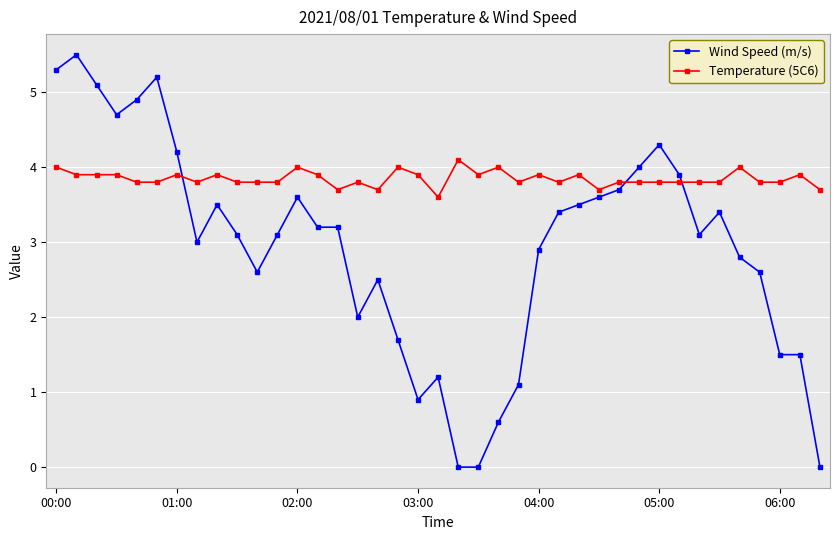

What is the minimum value for Temperature (5C6)?

3.6